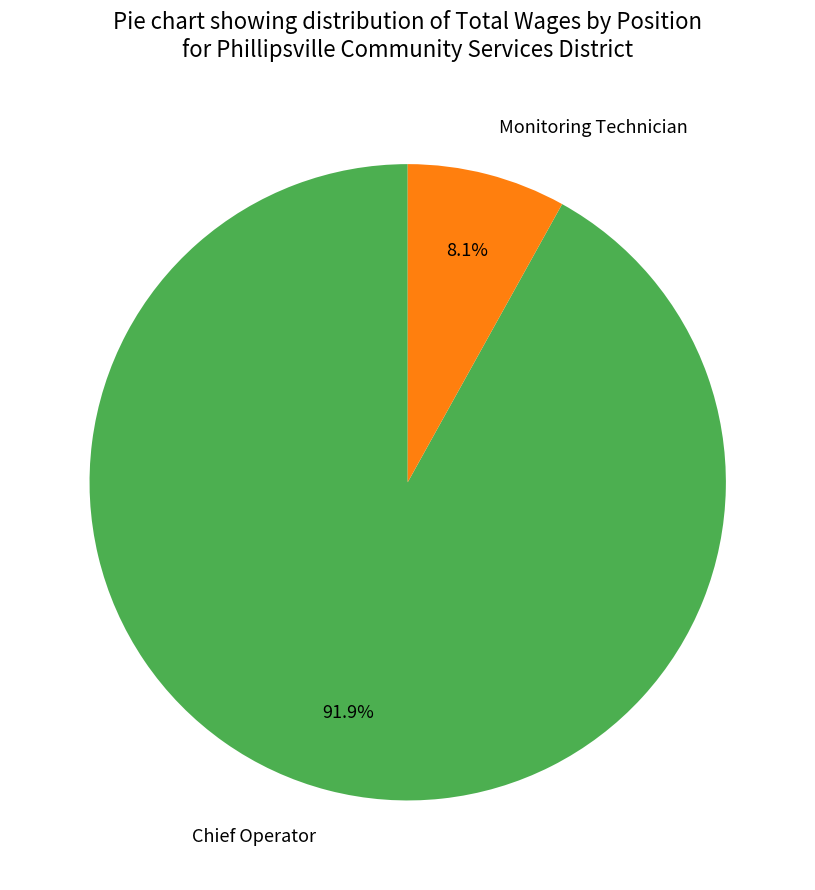

What is the ratio of the value at Monitoring Technician to the value at Chief Operator?

0.1